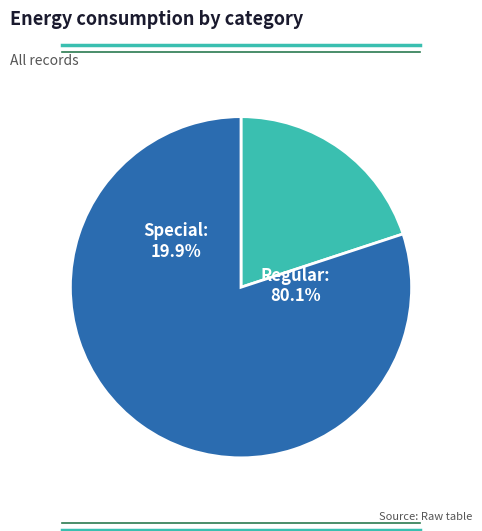

Is 9 the majority of the pie?

No